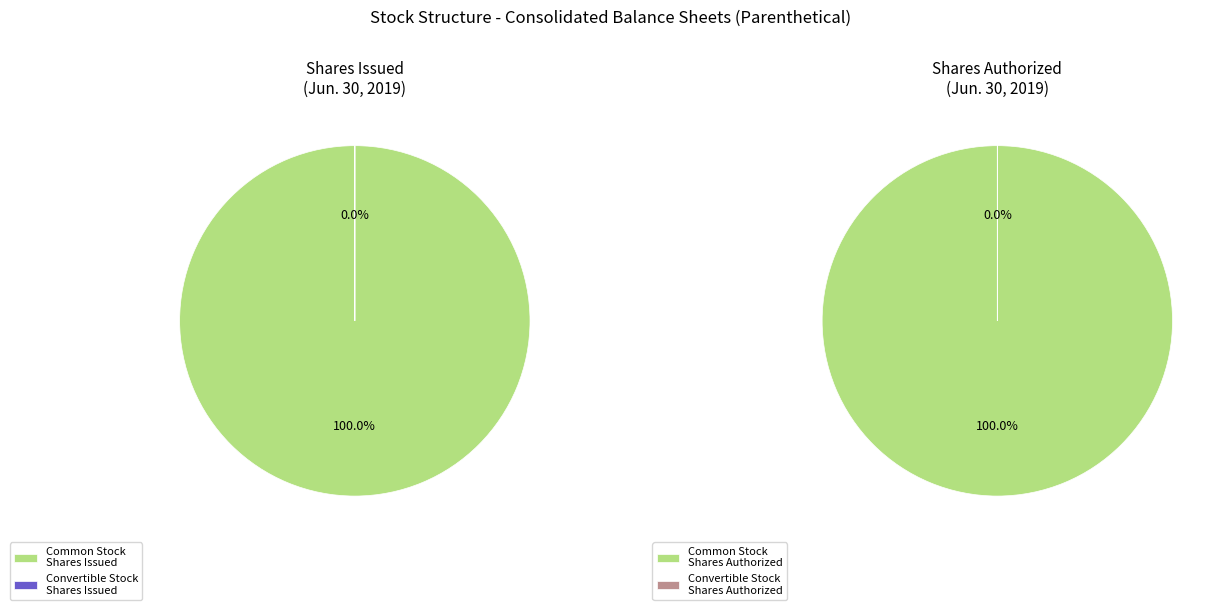

Rank the categories by value from highest to lowest.

Common Stock - Shares Authorized, Common Stock - Shares Issued, Convertible Stock - Shares Issued, Convertible Stock - Shares Authorized